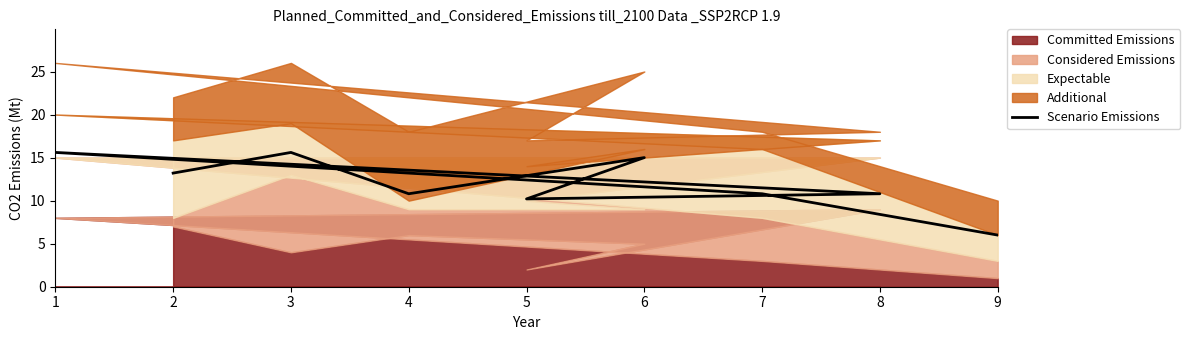

Reading right to left, list all the values displayed in this chart.

6.0	10.8	15.6	10.8	10.2	15.0	10.8	15.6	13.2